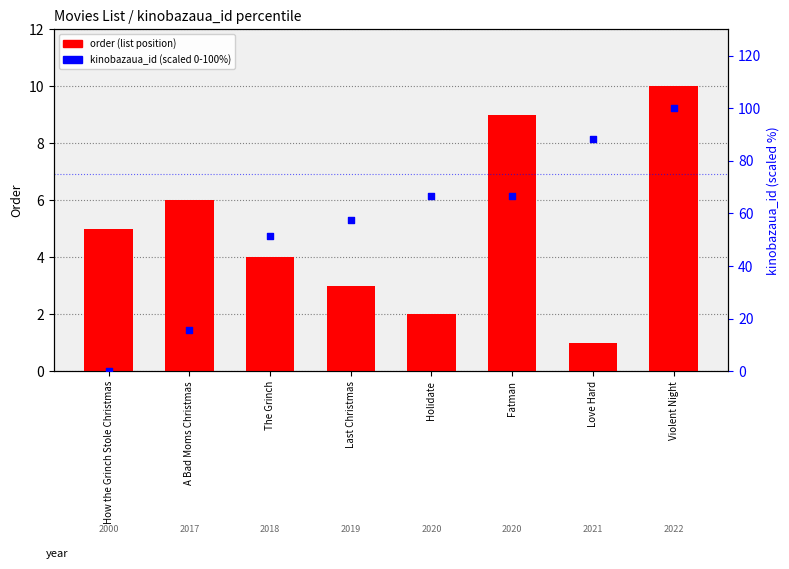

What are all the series names shown in the legend?

order (list position), kinobazaua_id (scaled 0-100%)